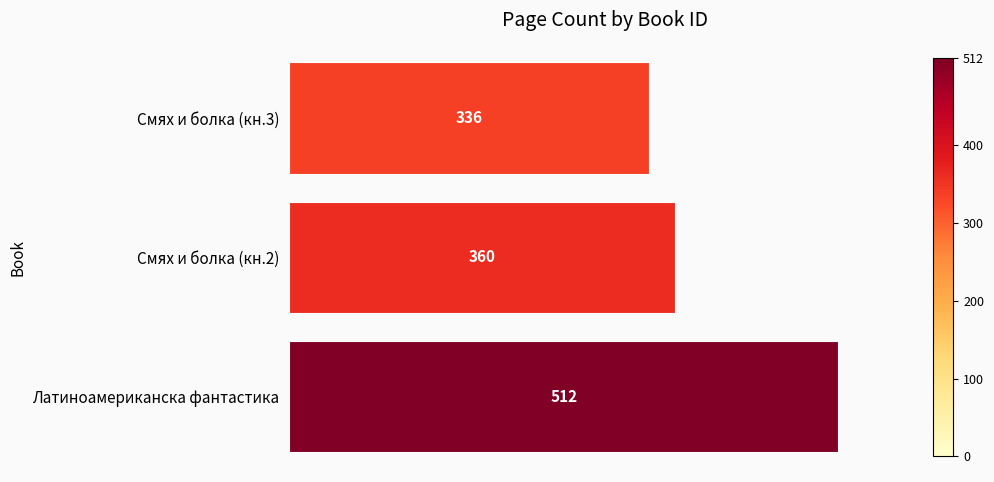

What is the ratio of the value at Смях и болка (кн.3) to the value at Латиноамериканска фантастика?

0.7